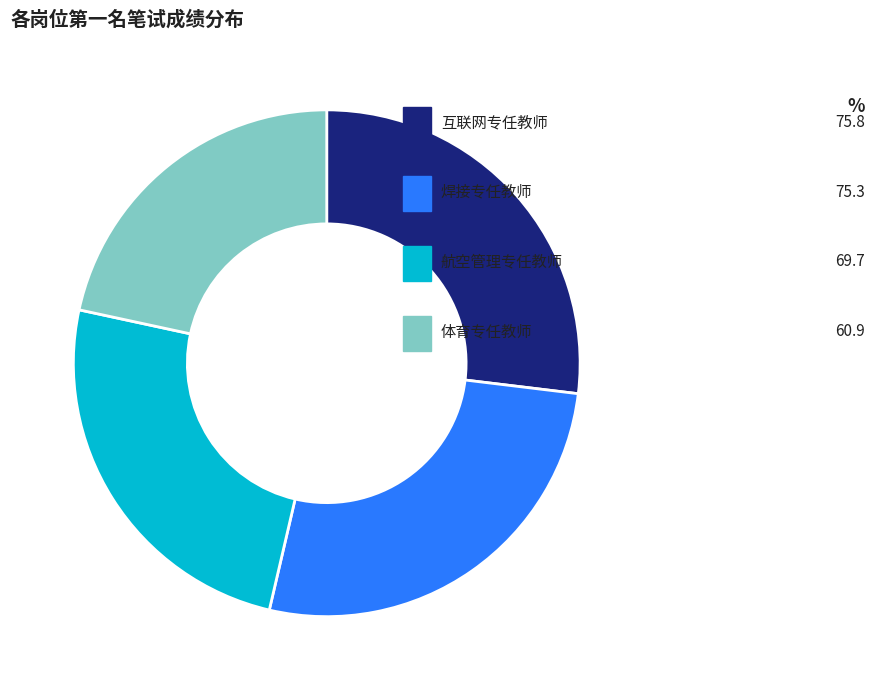

To the nearest percent, what is the difference between the largest and smallest slice percentages?

5%